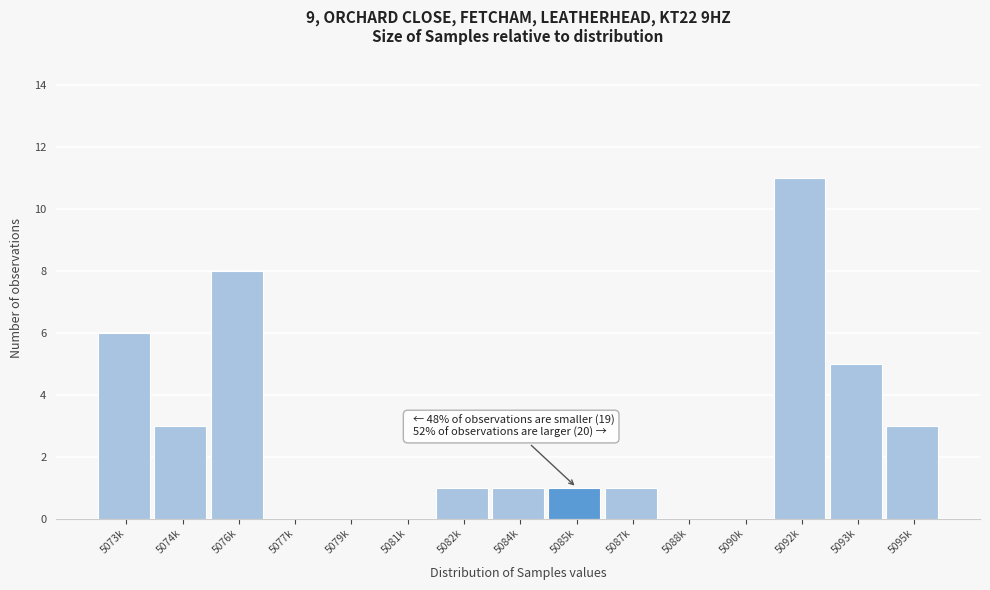

Reading right to left, transcribe all the data shown in this chart.

5095k=3	5093k=5	5092k=11	5090k=0	5088k=0	5087k=1	5085k=1	5084k=1	5082k=1	5081k=0	5079k=0	5077k=0	5076k=8	5074k=3	5073k=6